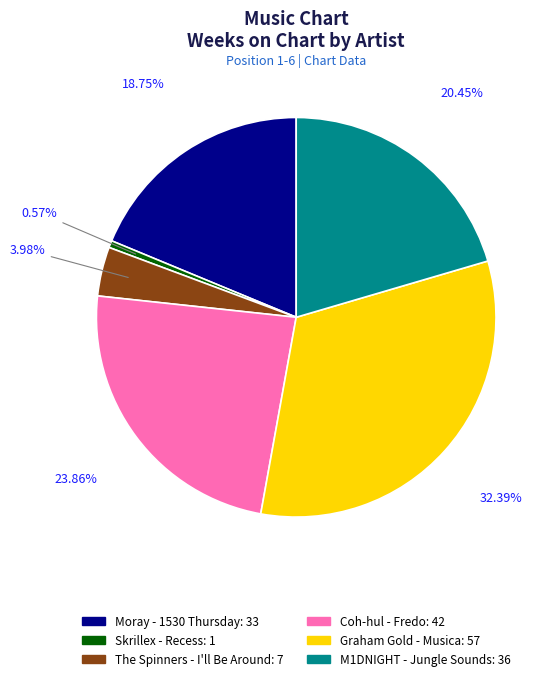

Does Moray - 1530 Thursday account for over 50% of the chart?

No